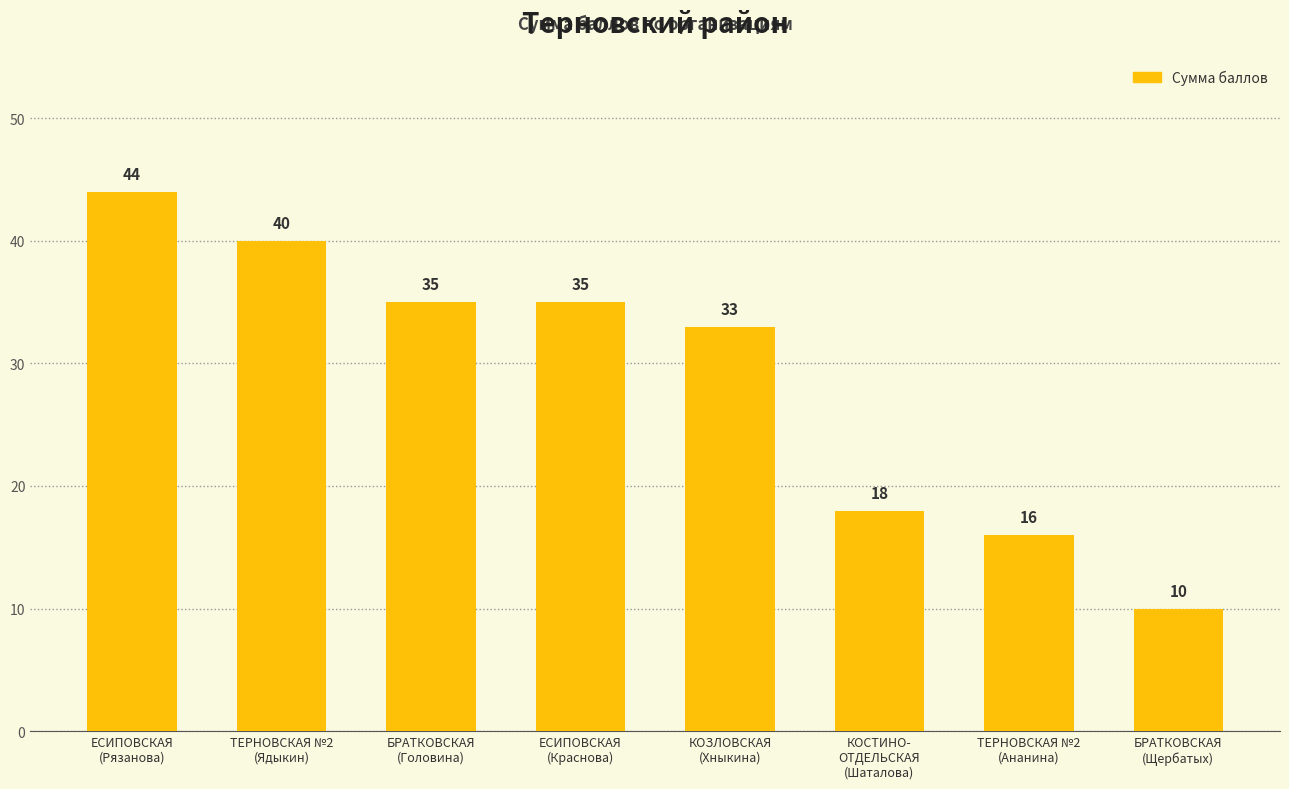

What is the ratio of the value at ТЕРНОВСКАЯ №2
(Ядыкин) to the value at ЕСИПОВСКАЯ
(Краснова)?

1.1